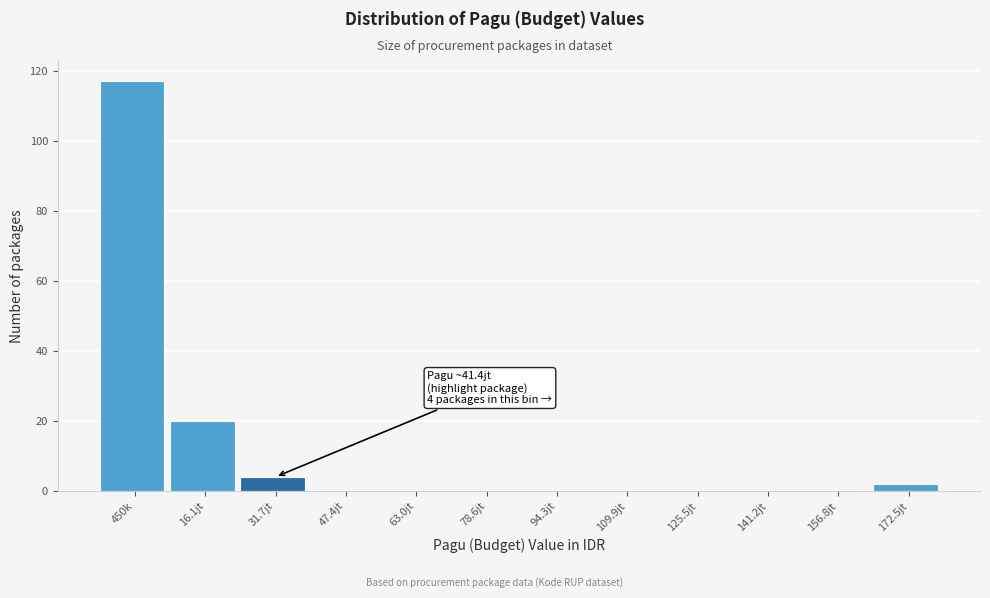

Reading right to left, what are all the values shown in this chart?

172.5jt=2	156.8jt=0	141.2jt=0	125.5jt=0	109.9jt=0	94.3jt=0	78.6jt=0	63.0jt=0	47.4jt=0	31.7jt=4	16.1jt=20	450k=117